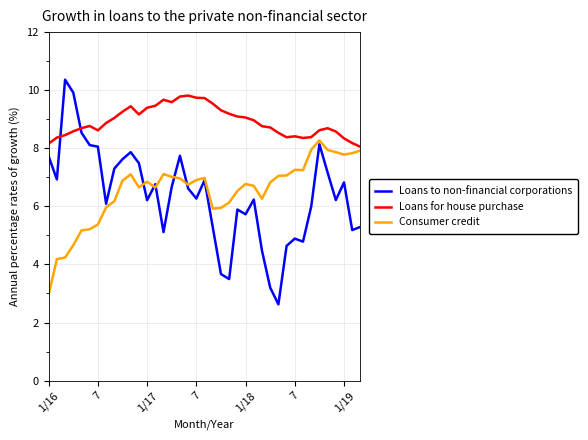

List the series in order of their peak value, lowest first.

Consumer credit, Loans for house purchase, Loans to non-financial corporations